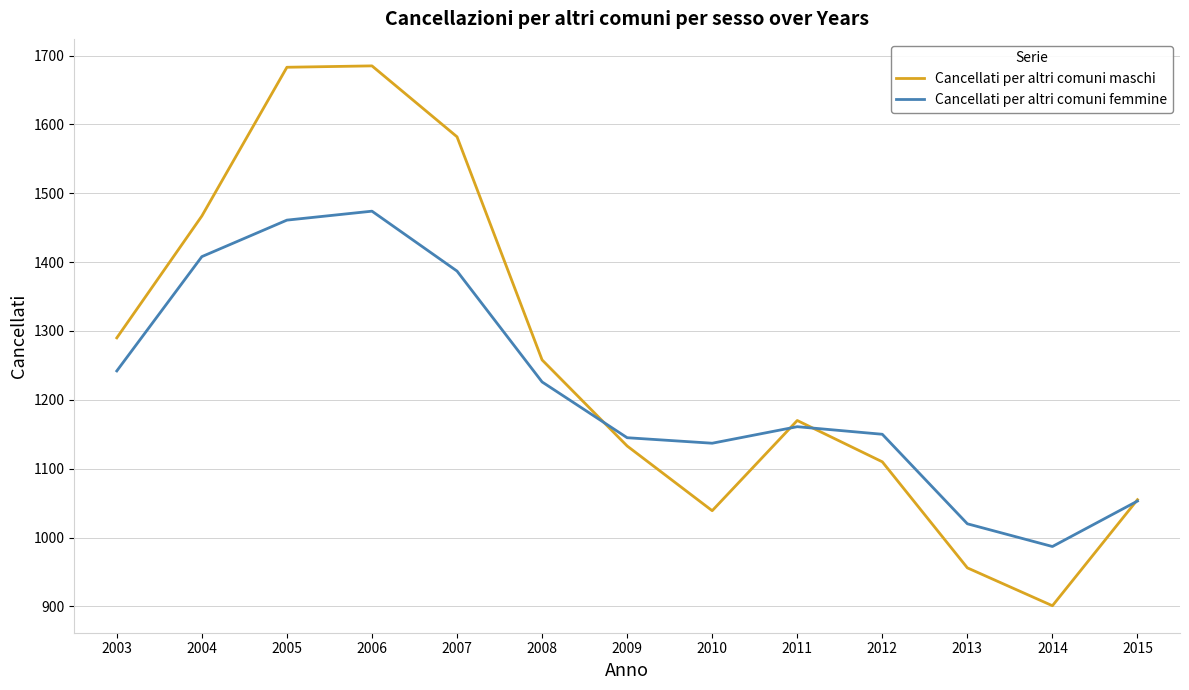

List the series in order of their overall mean, highest first.

Cancellati per altri comuni maschi, Cancellati per altri comuni femmine